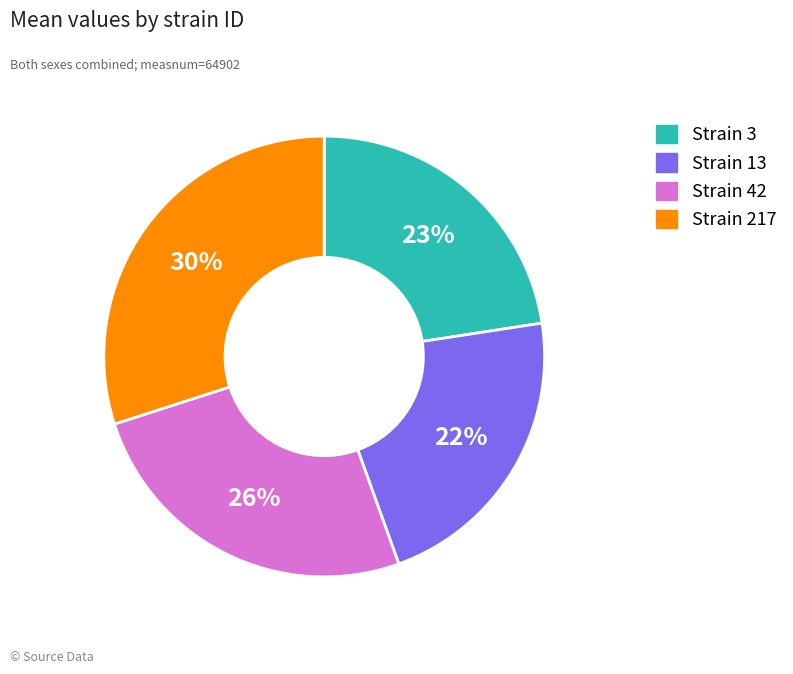

Is there a majority slice in this chart?

No